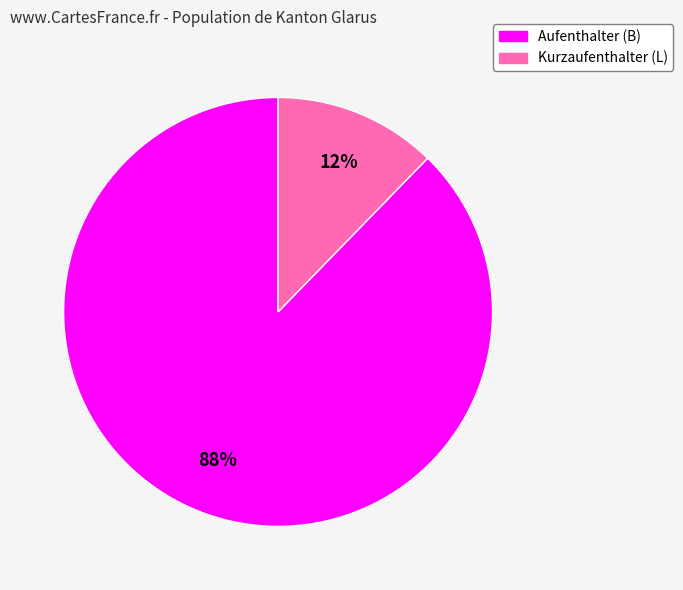

To the nearest percent, what is the combined percentage of Kurzaufenthalter (L) and Aufenthalter (B)?

100%